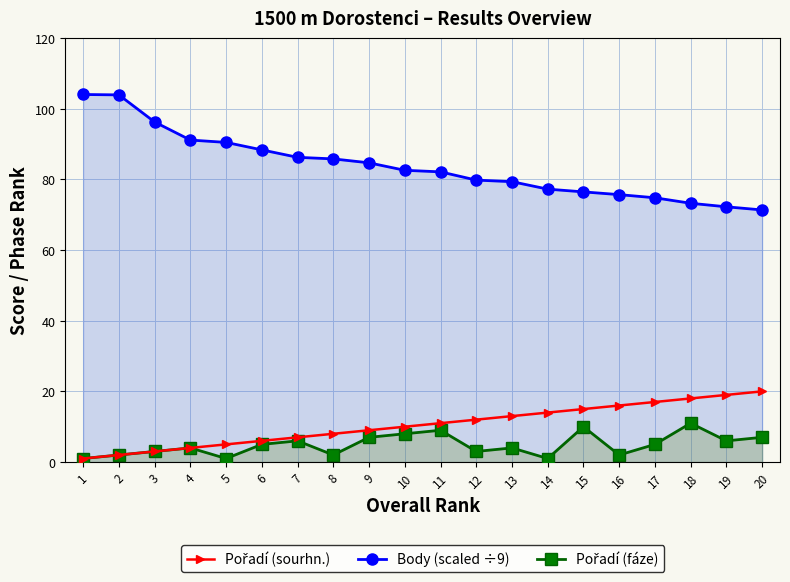

What is the difference between the highest and lowest values at 18?

62.2